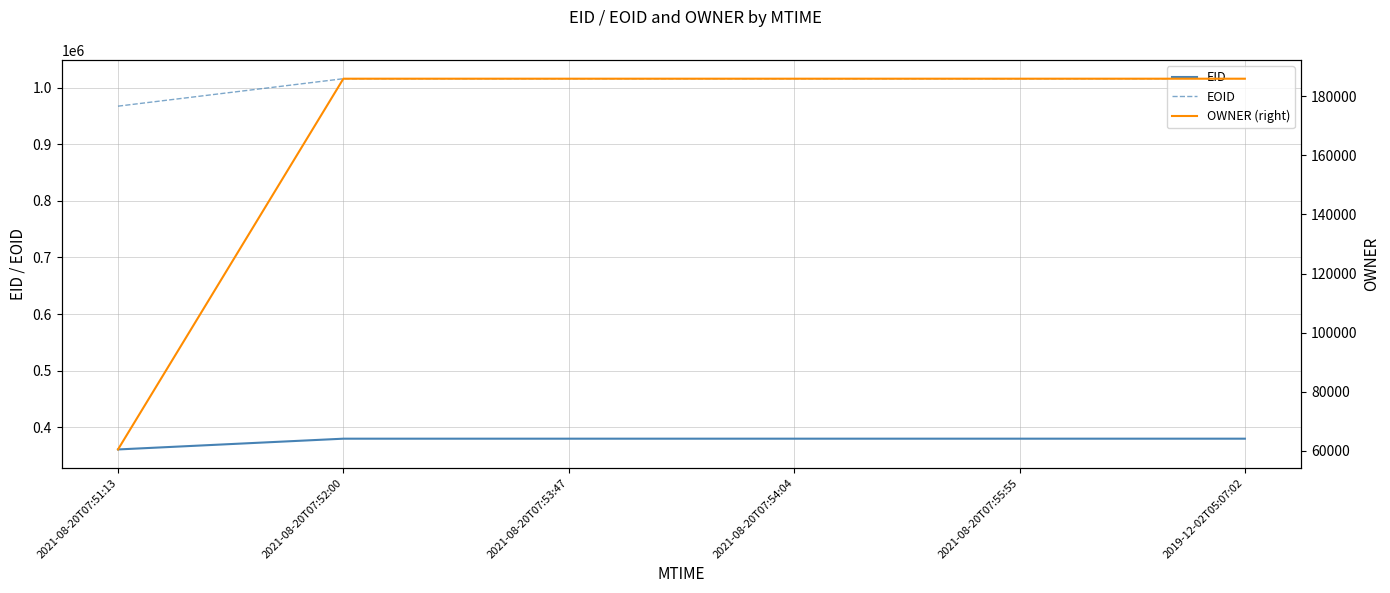

True or false: OWNER (right) and EID intersect in this chart.

False